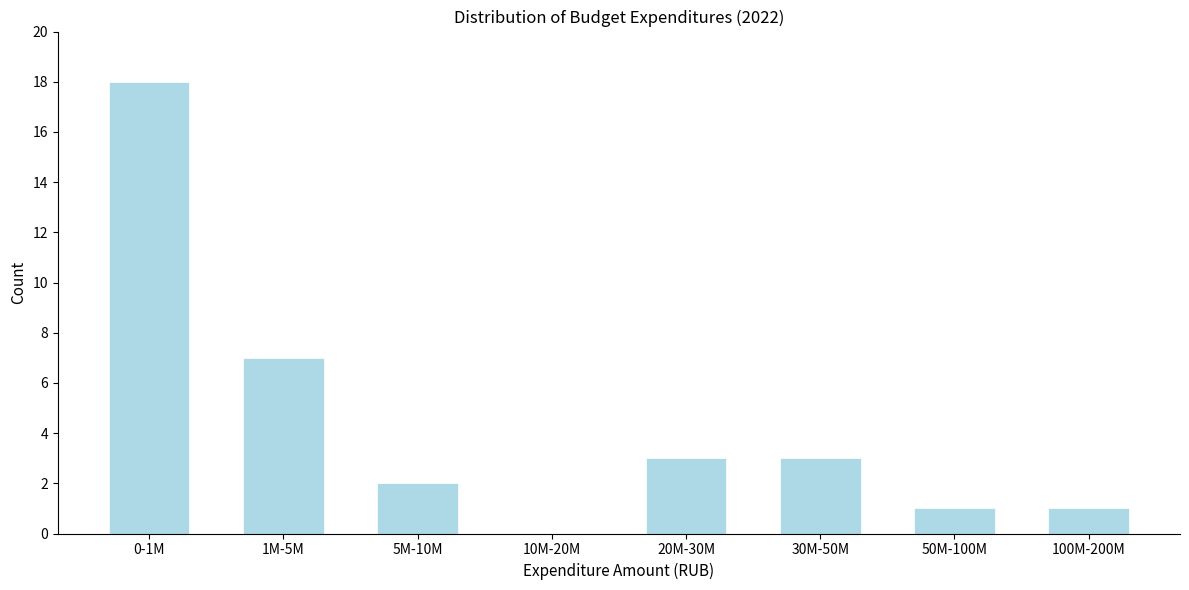

Reading left to right, extract all data points from this chart.

0-1M=18	1M-5M=7	5M-10M=2	10M-20M=0	20M-30M=3	30M-50M=3	50M-100M=1	100M-200M=1